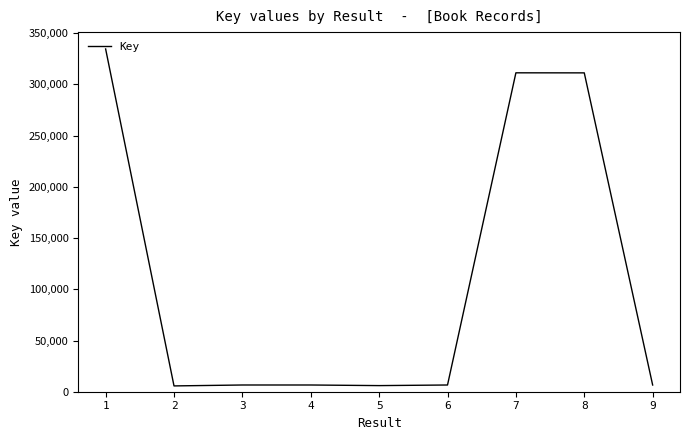

How many lines are shown in the chart?

1